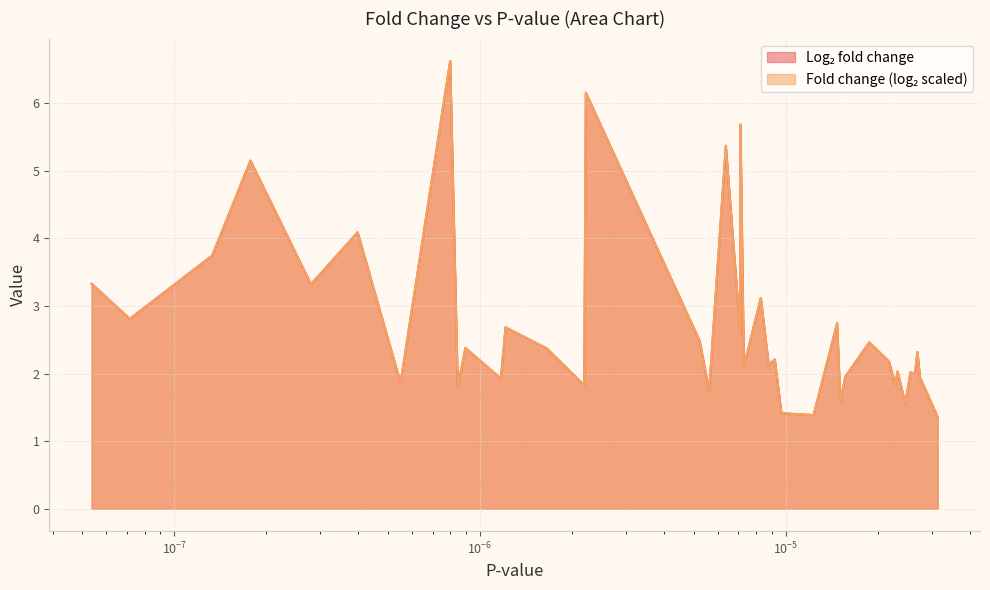

What is the value of the 10th point from the left?

2.4